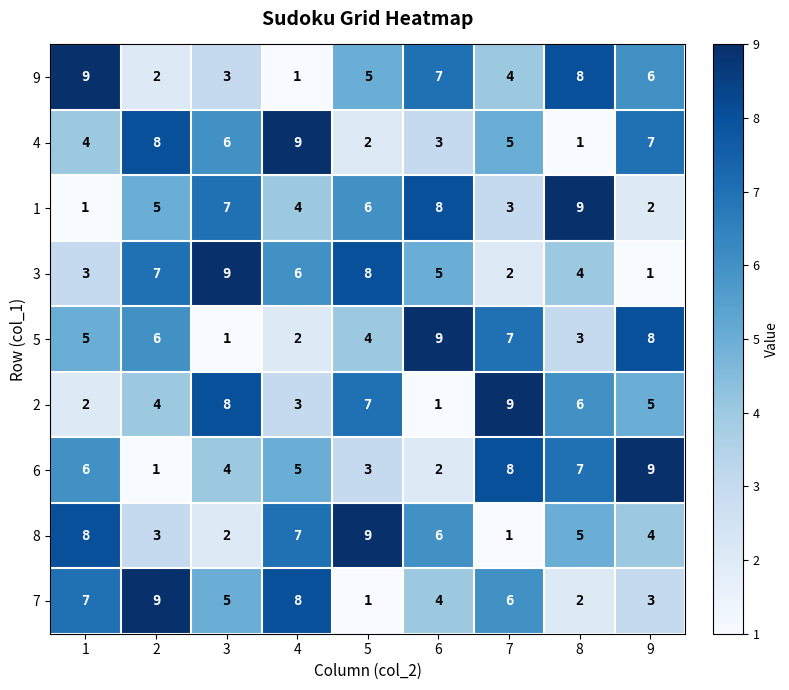

What is the total value across all series at 1?

45